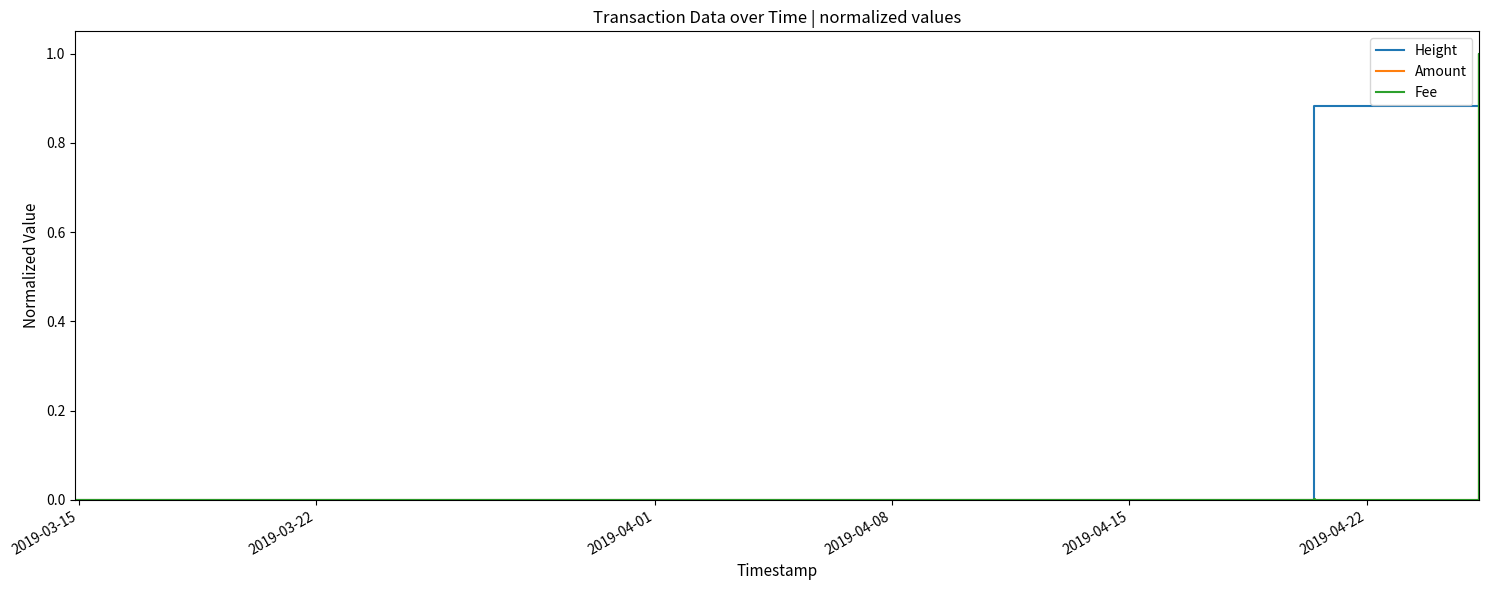

True or false: Amount has more than 0 points higher than both neighbors.

True